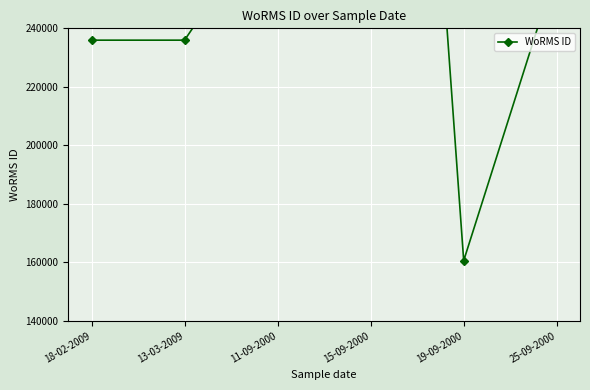

What is the change in value from 18-02-2009 to 15-09-2000?

+367474.0